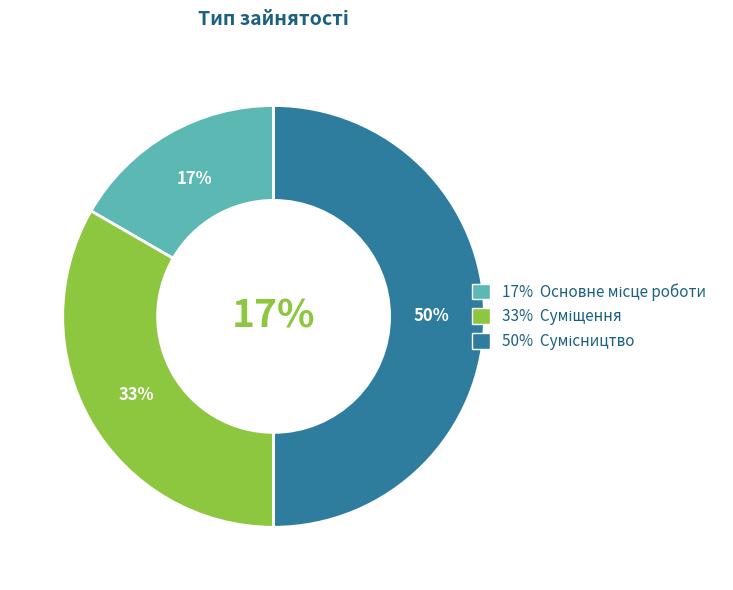

Approximately how many times larger is the value at Основне місце роботи compared to Суміщення?

0.5